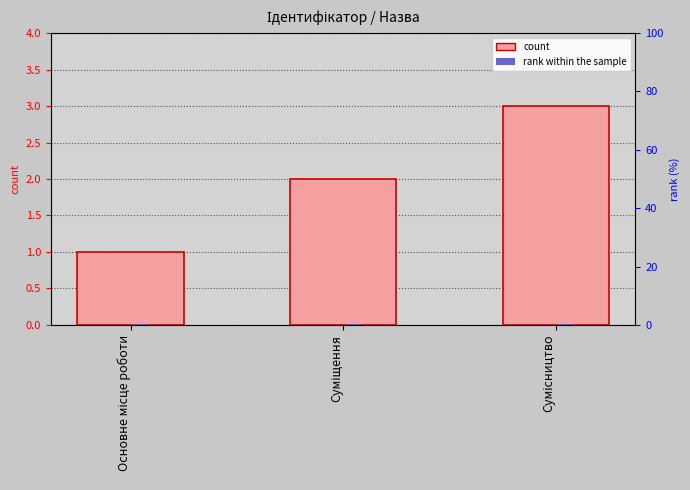

What is the label of the 1st bar from the left?

Основне місце роботи